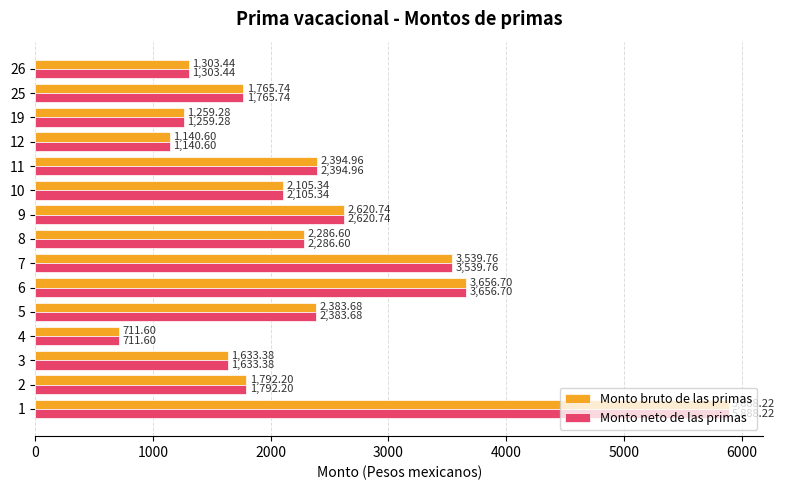

How many values in the Monto bruto de las primas series exceed 2105?

8